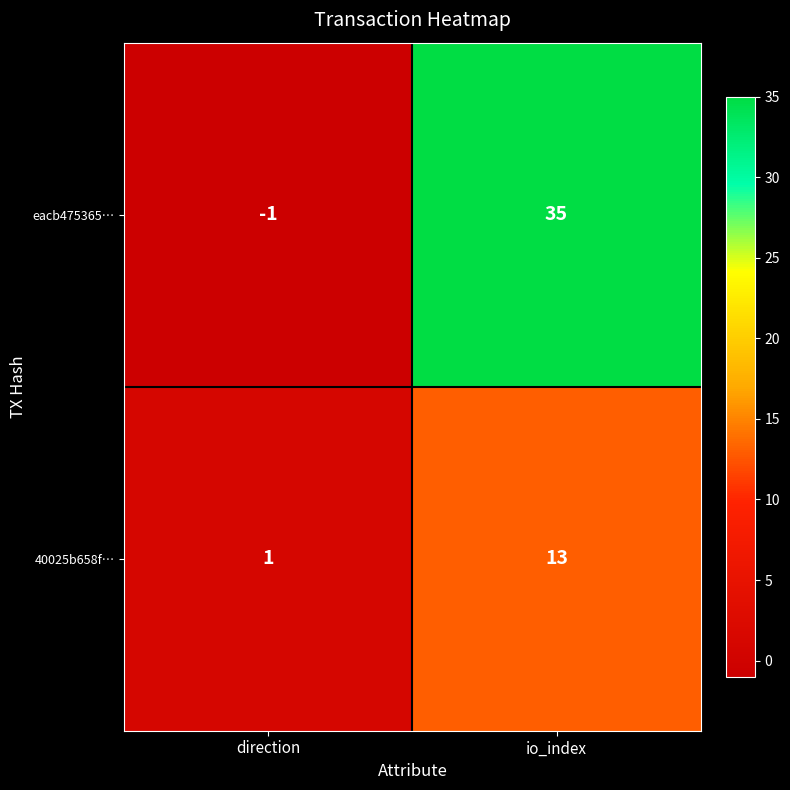

The 40025b658f… series shows 13 at io_index. True or false?

True